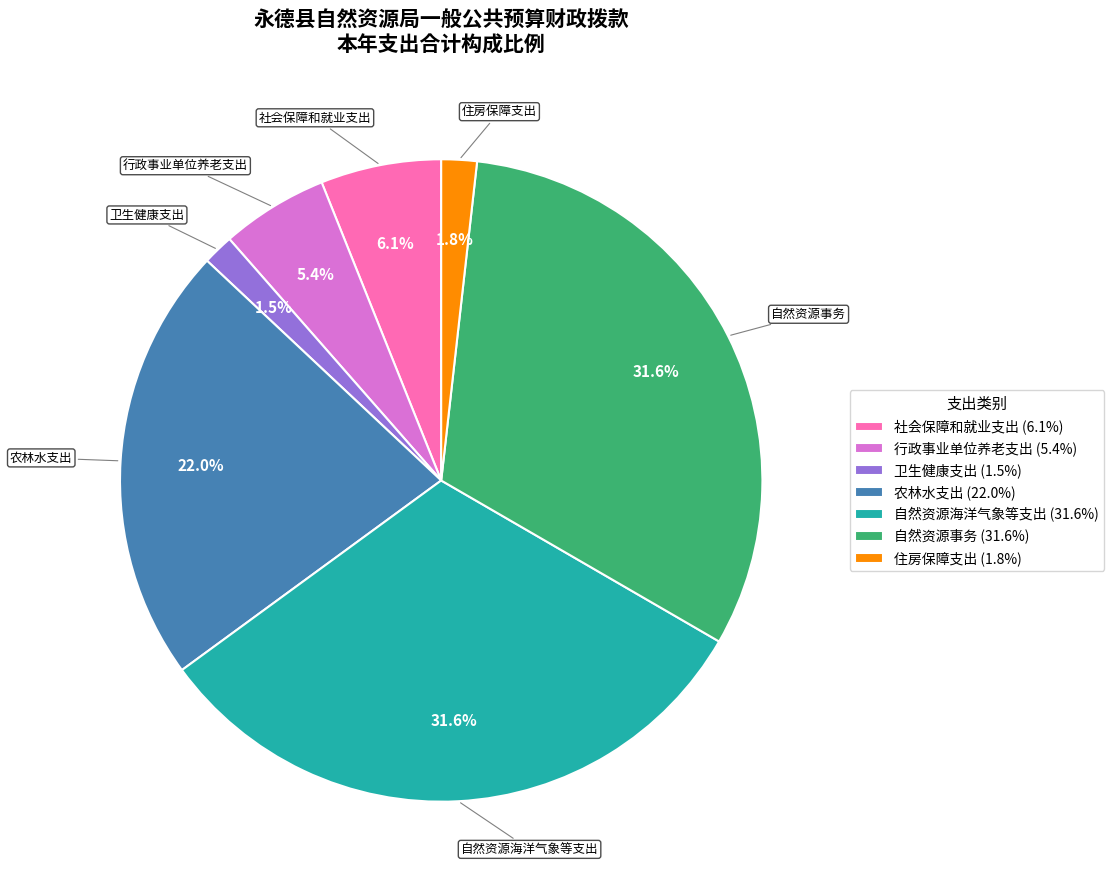

Approximately how many times larger is the value at 农林水支出 compared to 自然资源事务?

0.7